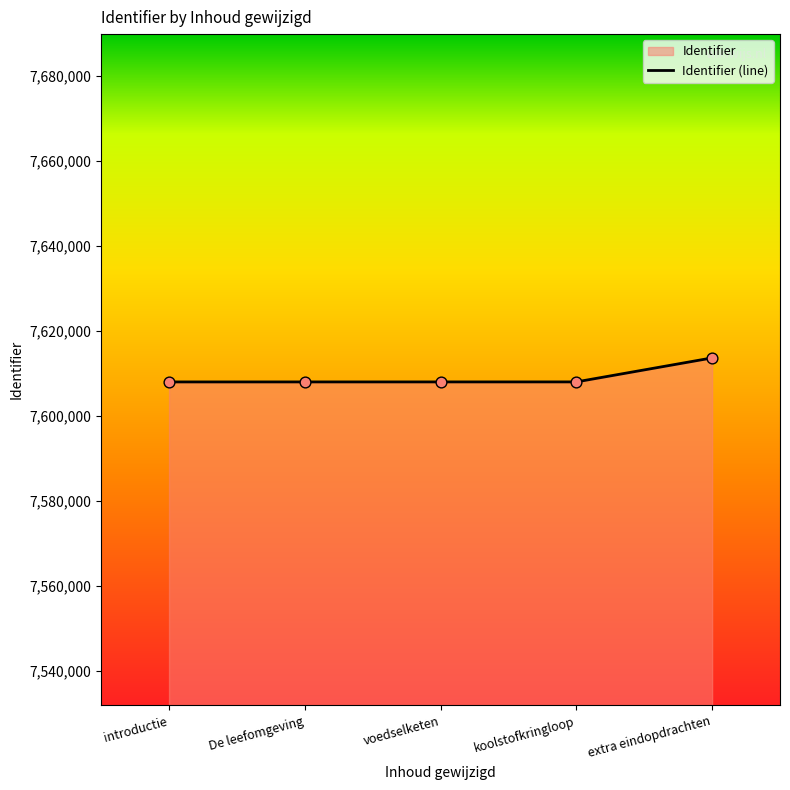

Which has a higher value, extra eindopdrachten or introductie?

extra eindopdrachten